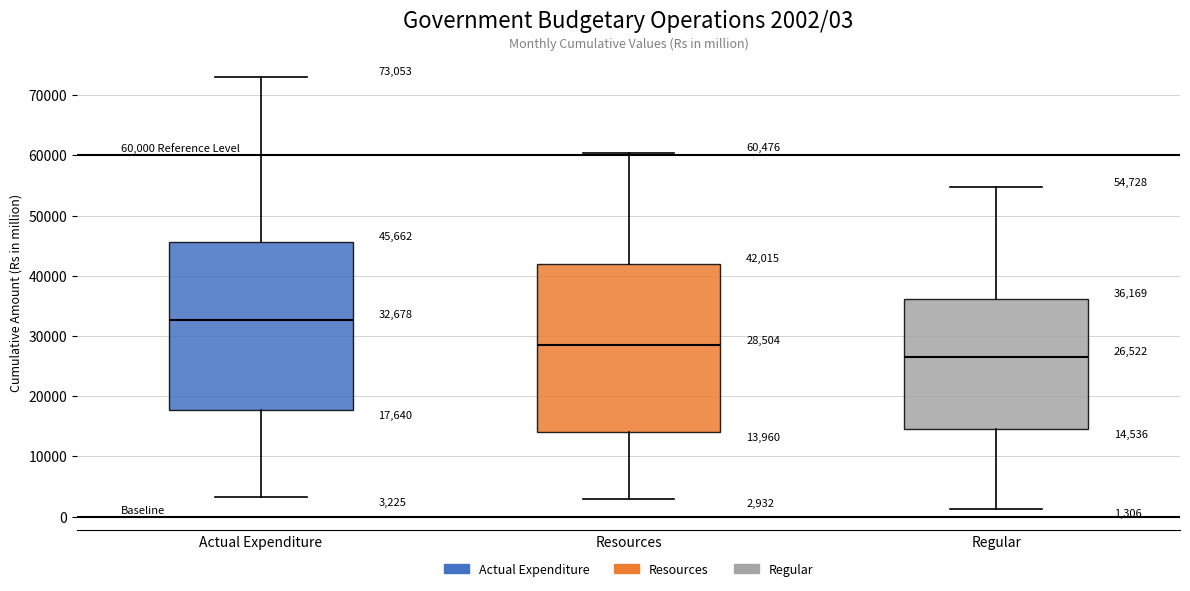

Which box has the highest median line?

Actual Expenditure